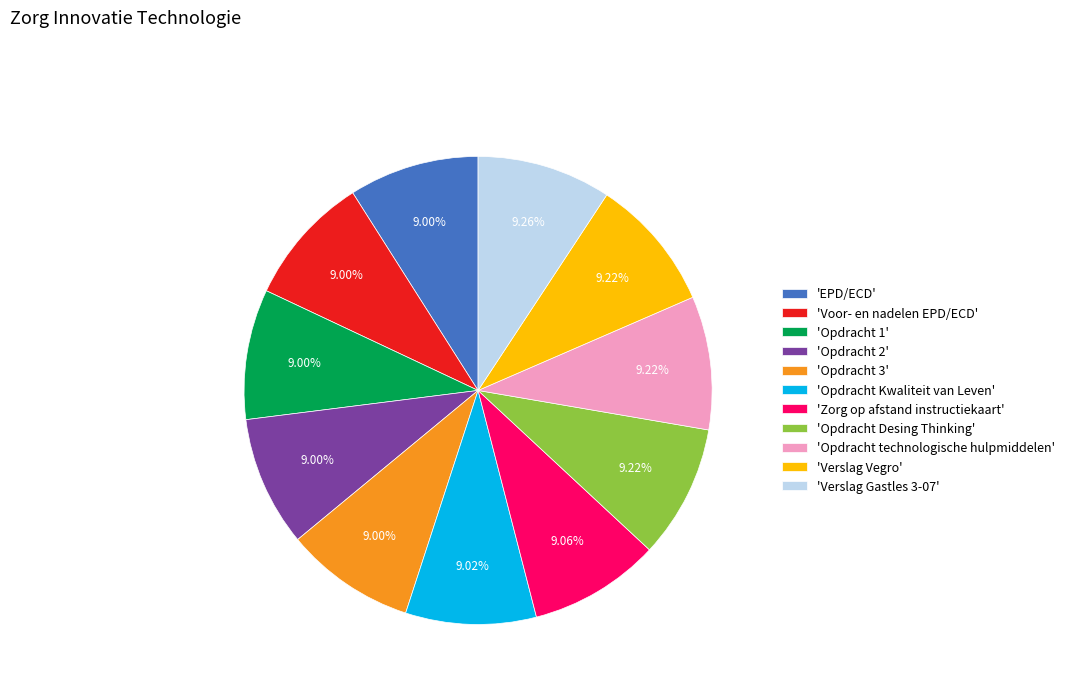

How many slices are in this pie chart?

11